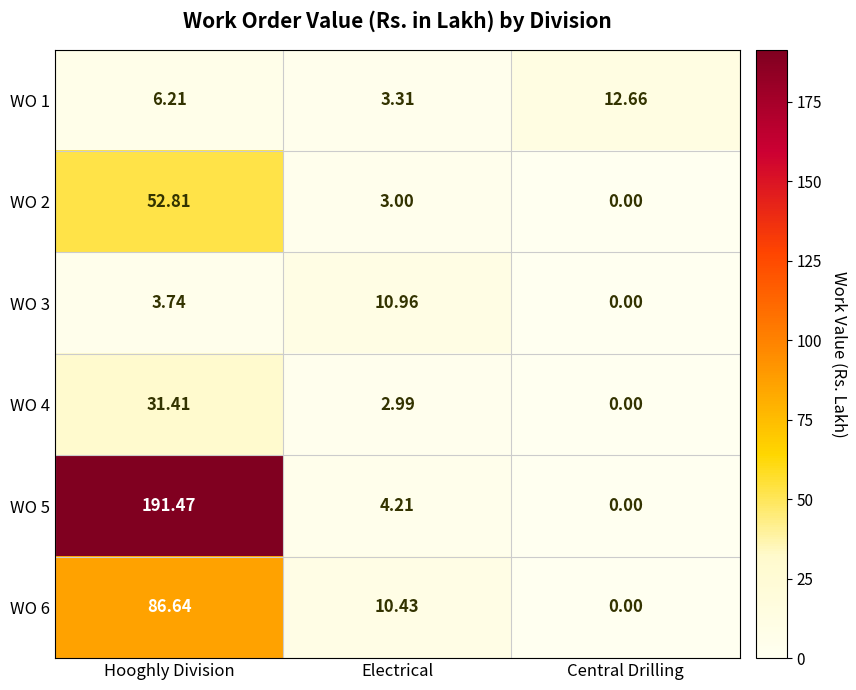

Count the number of data series in this chart.

6